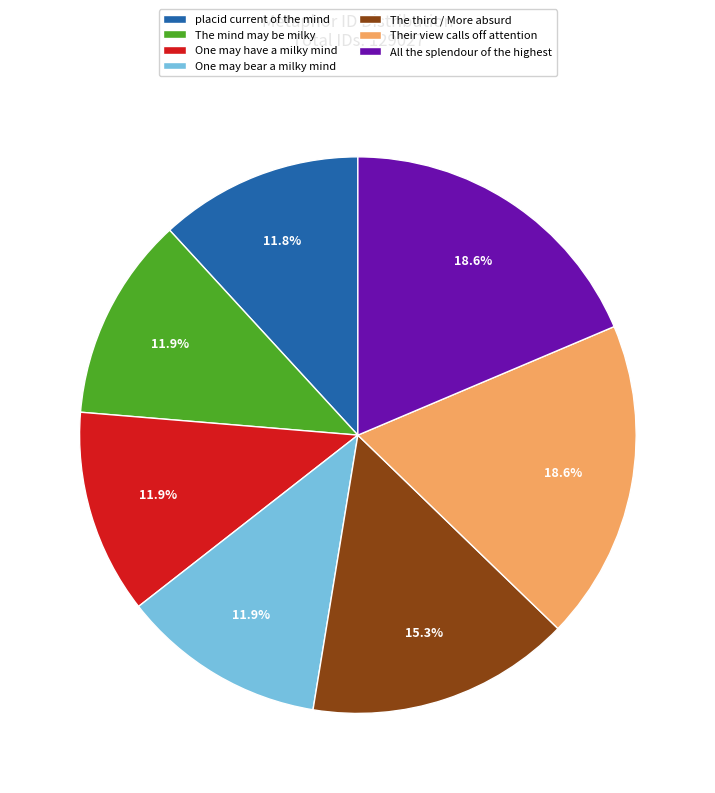

What is the ratio of the value at The mind may be milky to the value at placid current of the mind?

1.0